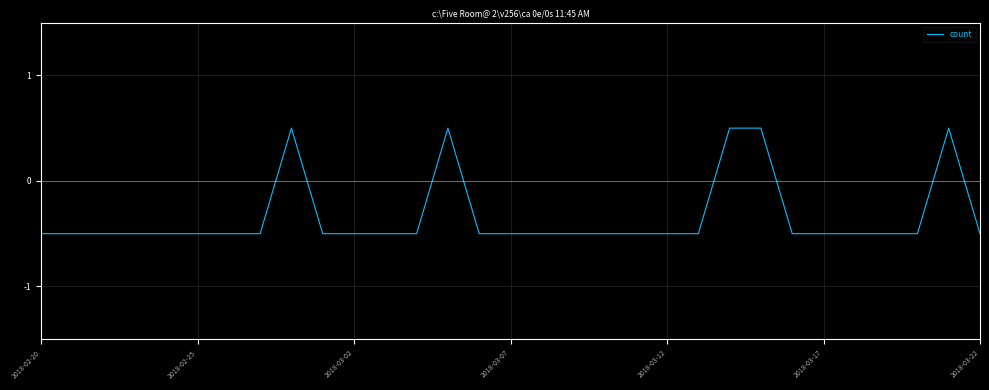

What is the difference between the maximum and minimum values?

1.0